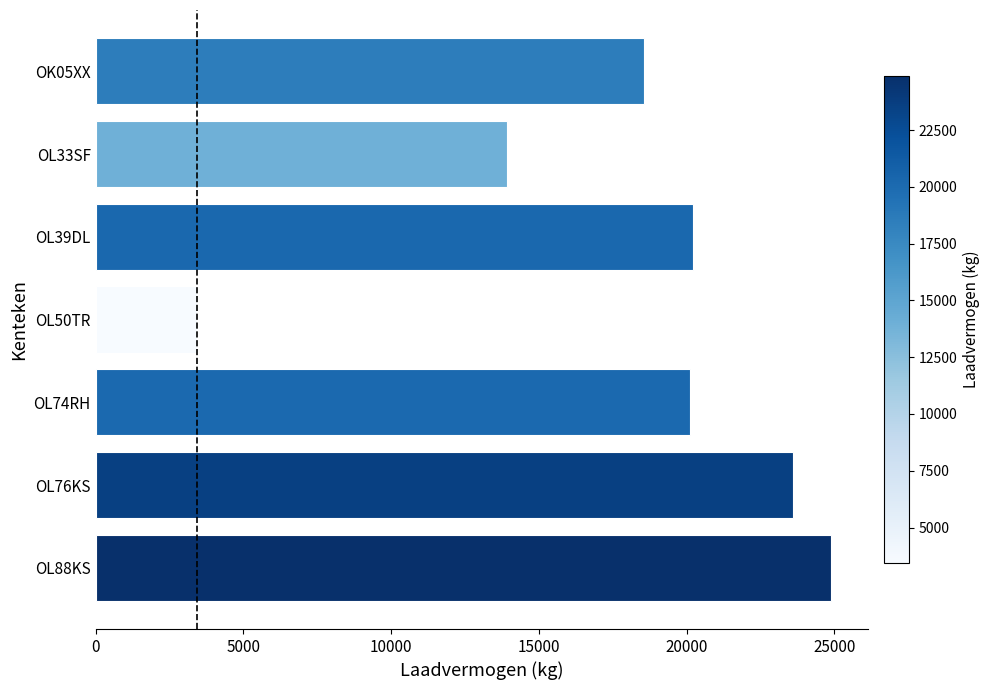

What is the ratio of the value at OL33SF to the value at OL76KS?

0.6